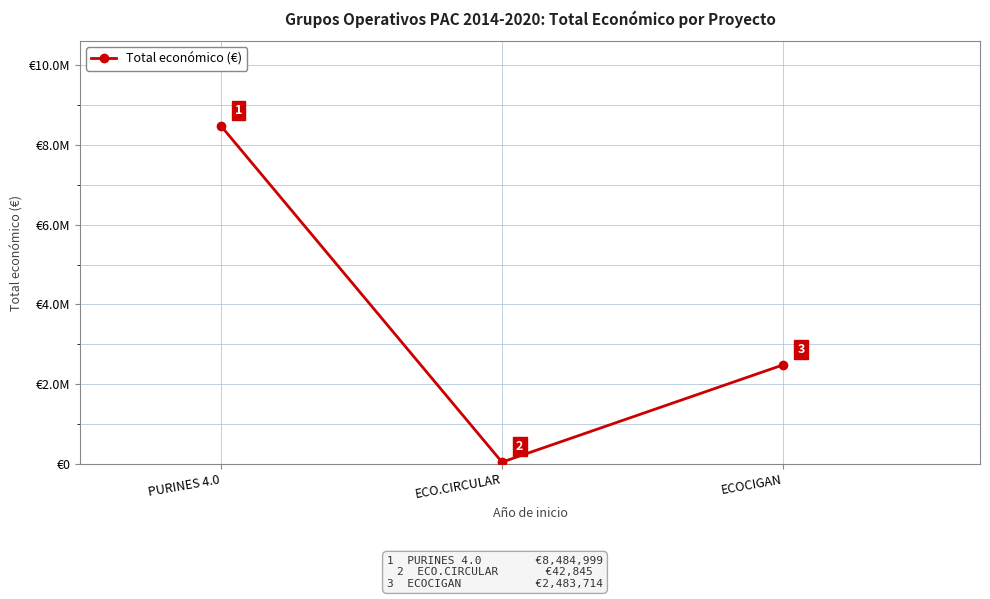

Reading right to left, list all the values displayed in this chart.

2483714	42845	8484999